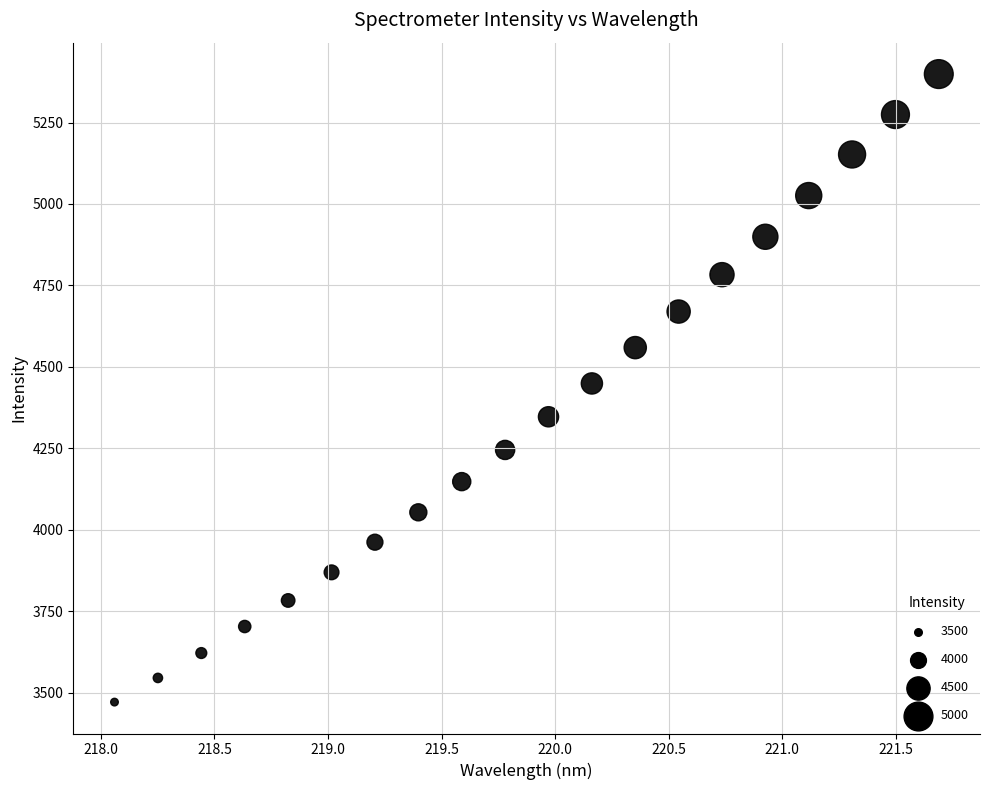

What is the range of Y values (max minus min)?

1927.6